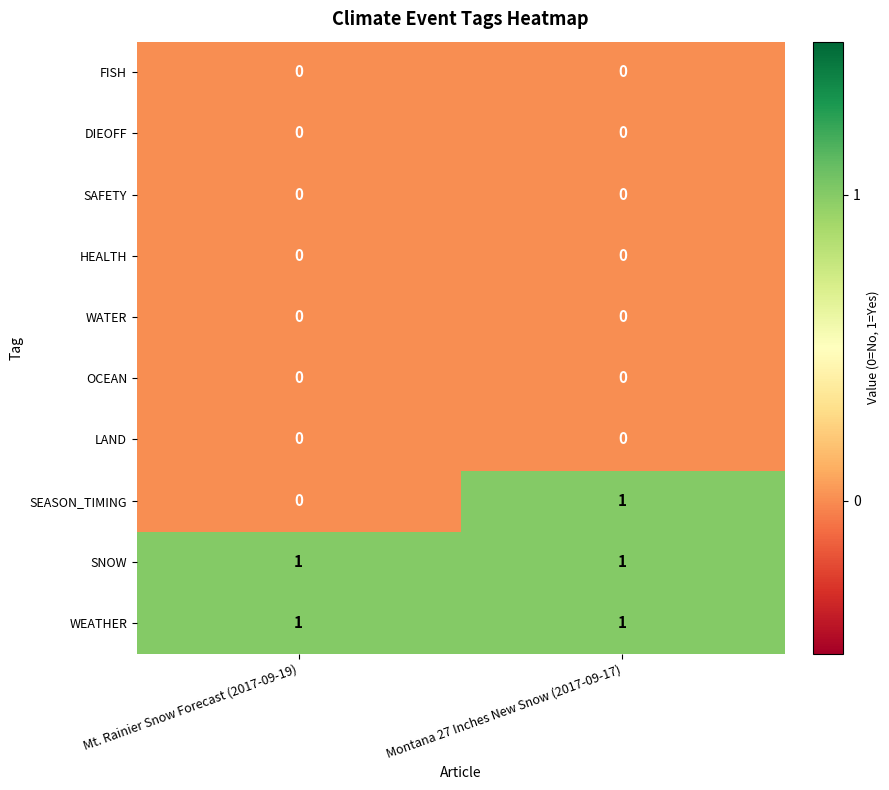

The value of LAND at Montana 27 Inches New Snow (2017-09-17) is 0. True or false?

True